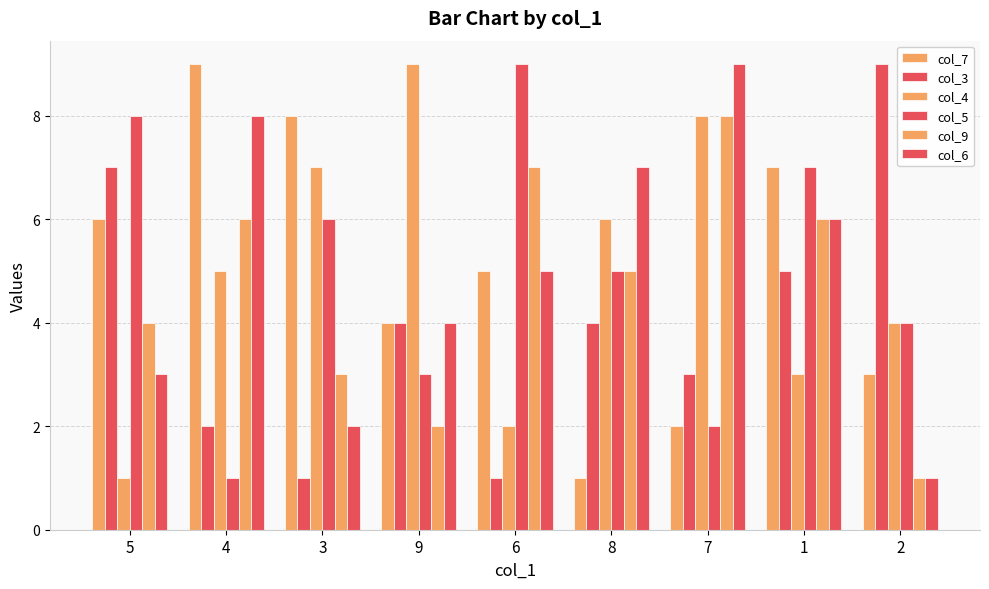

What is the value of the col_9 bar at the 1st from the left?

4